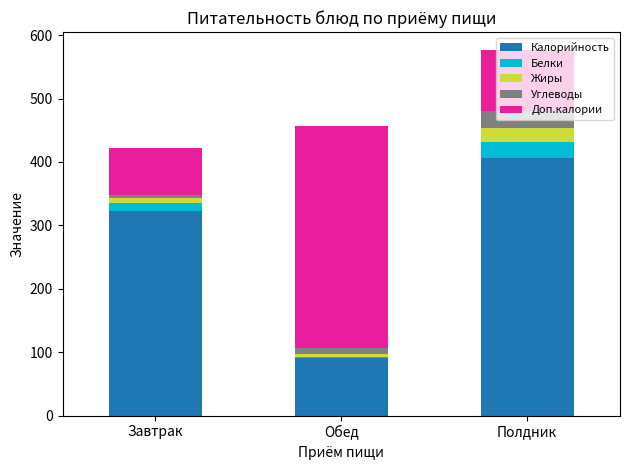

Where is Калорийность nearest to the value 249?

Завтрак